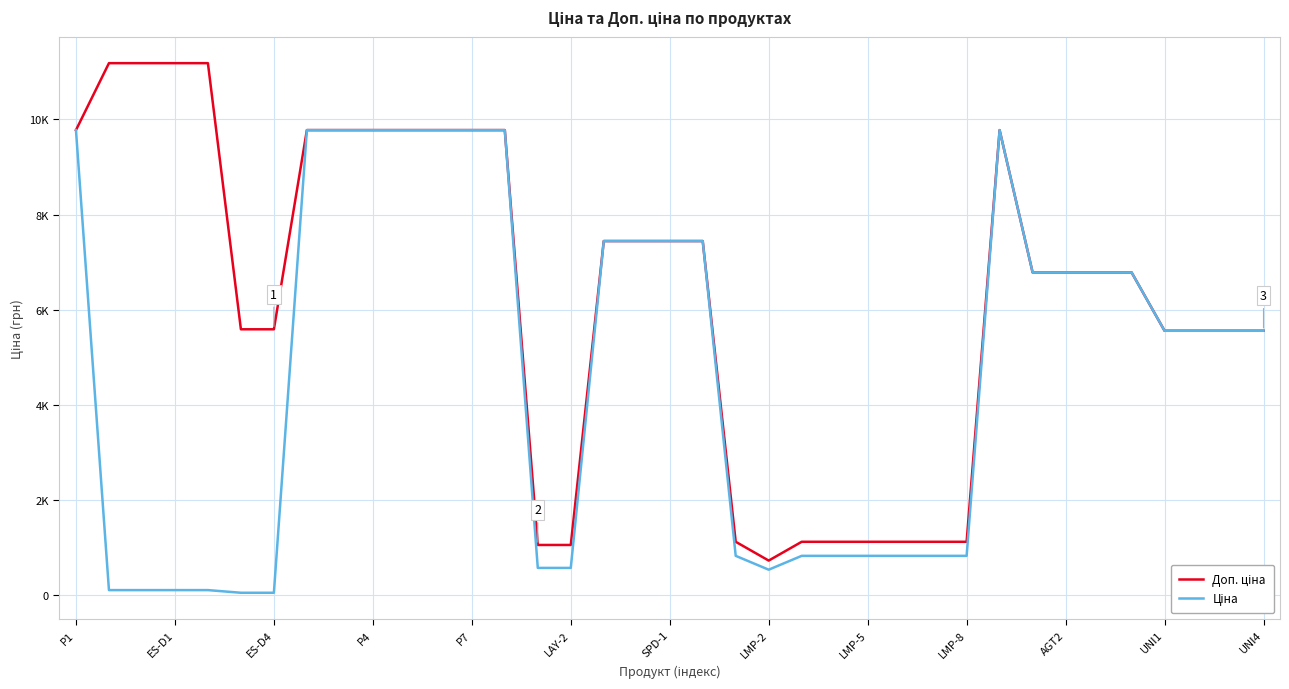

What is the greatest value displayed?

11182.0